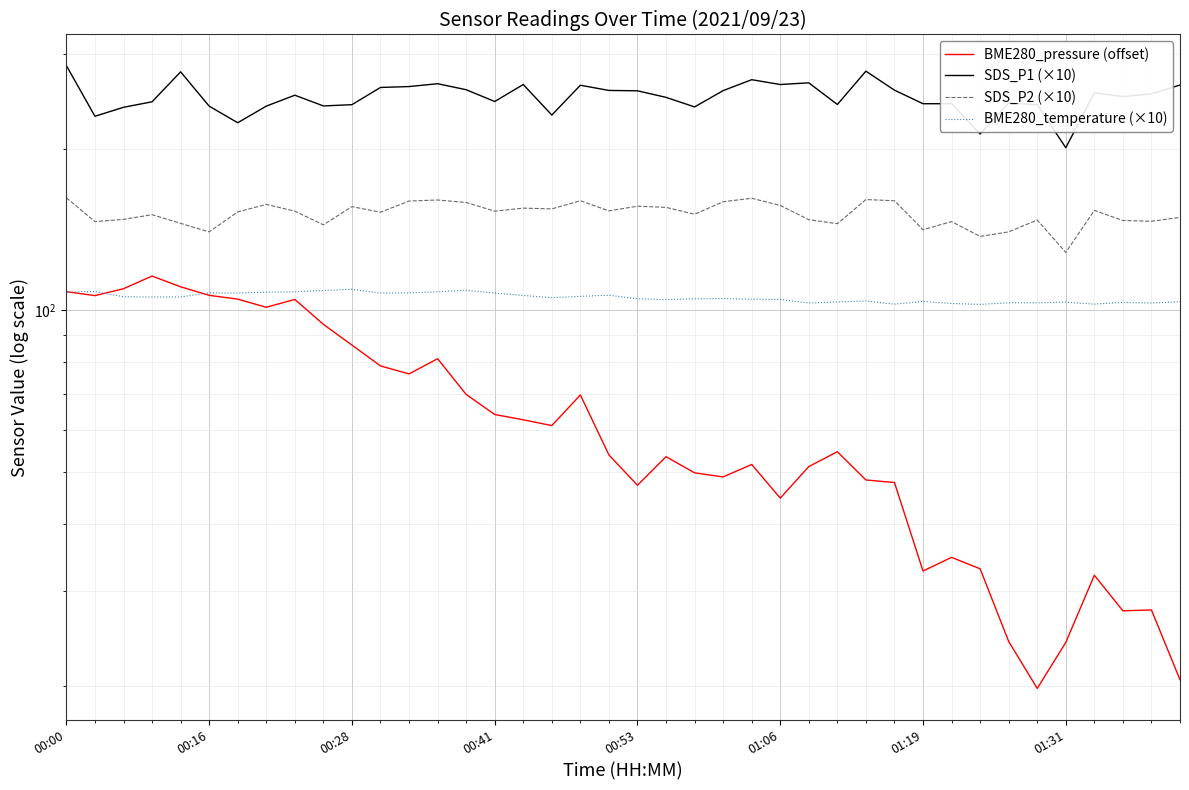

What position from the left is 00:53?

21